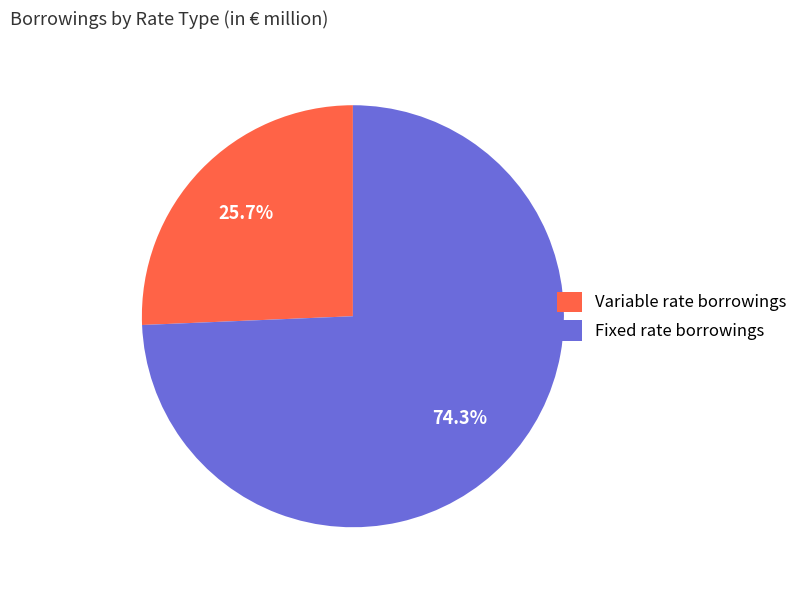

Which slice is the smallest?

Variable rate borrowings